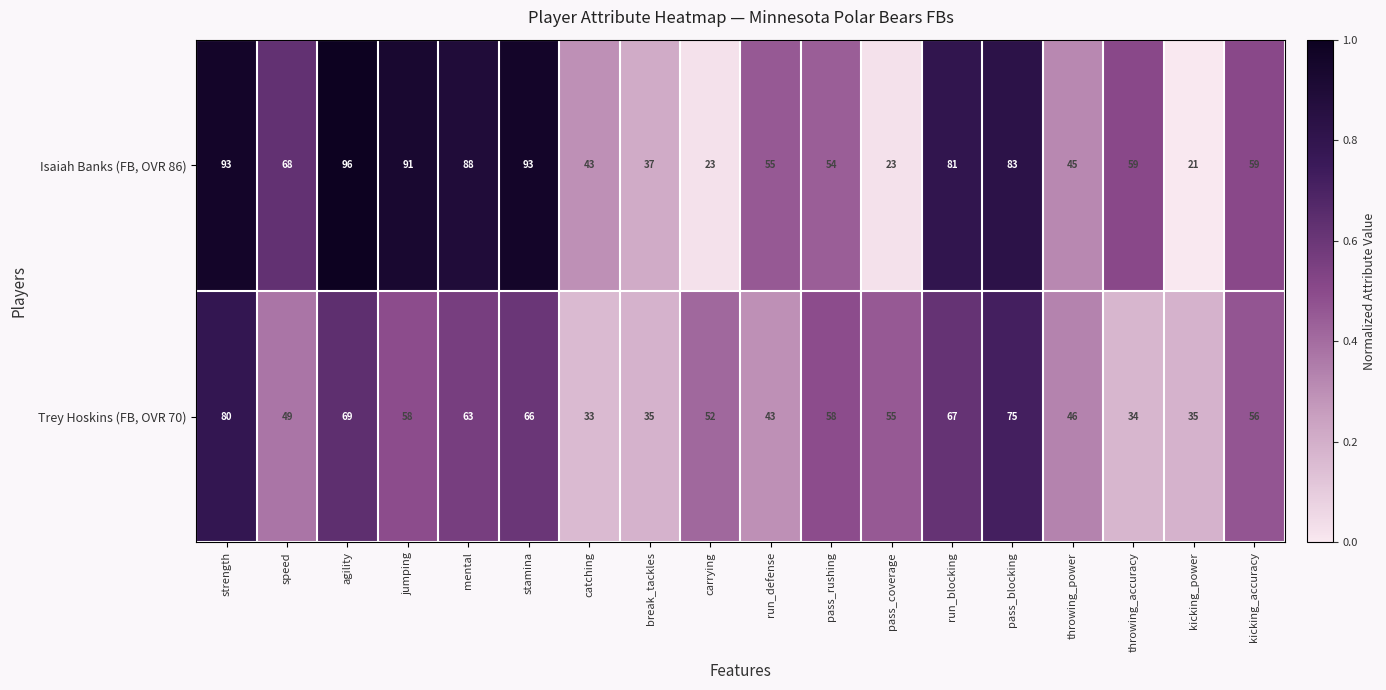

What is the difference between the maximum and minimum values in the Trey Hoskins (FB, OVR 70) series?

47